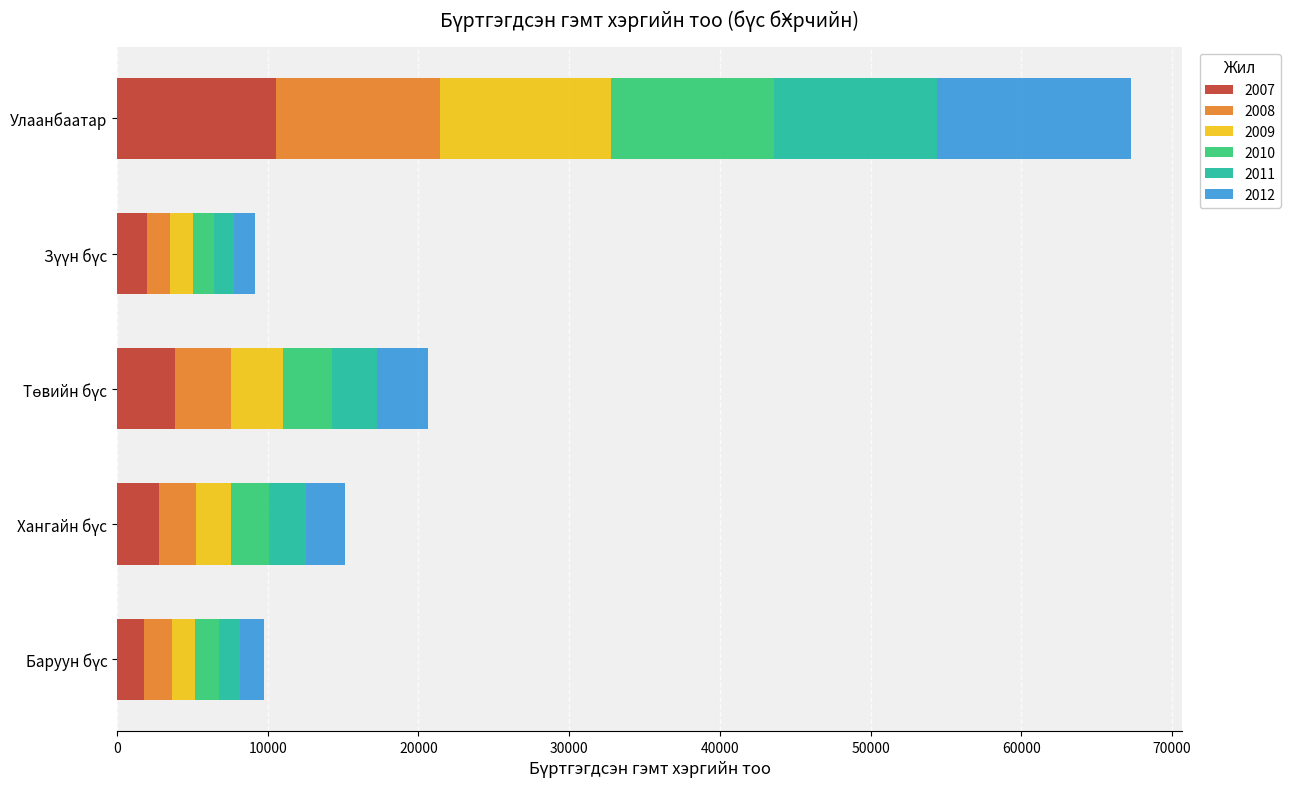

At which category is the sum across all series the highest?

Улаанбаатар